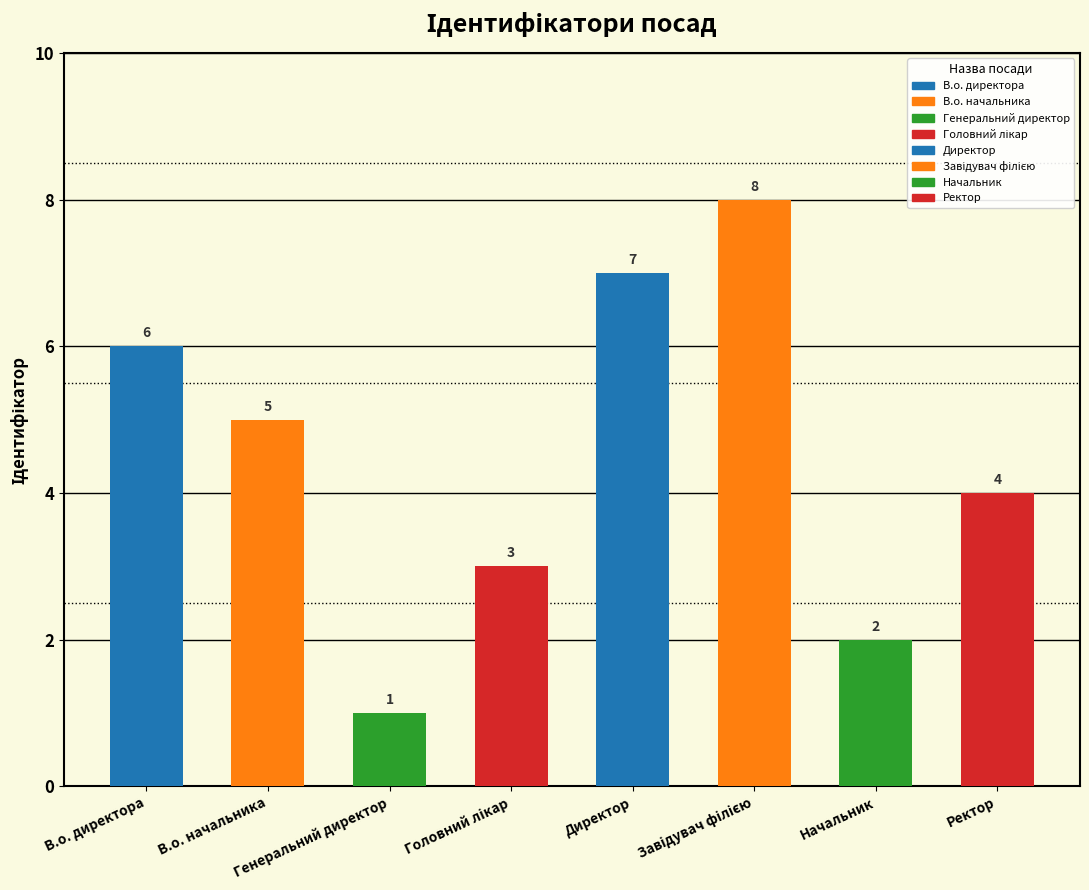

Reading left to right, extract all data points from this chart.

6	5	1	3	7	8	2	4